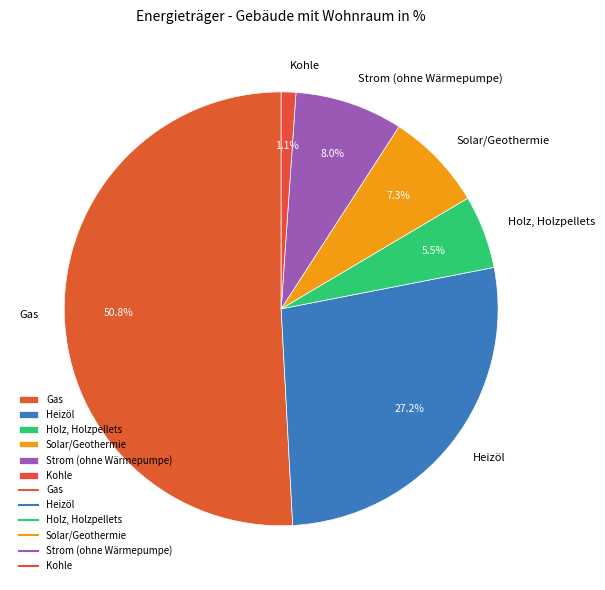

Rank the categories by value from highest to lowest.

Gas, Heizöl, Strom (ohne Wärmepumpe), Solar/Geothermie, Holz, Holzpellets, Kohle